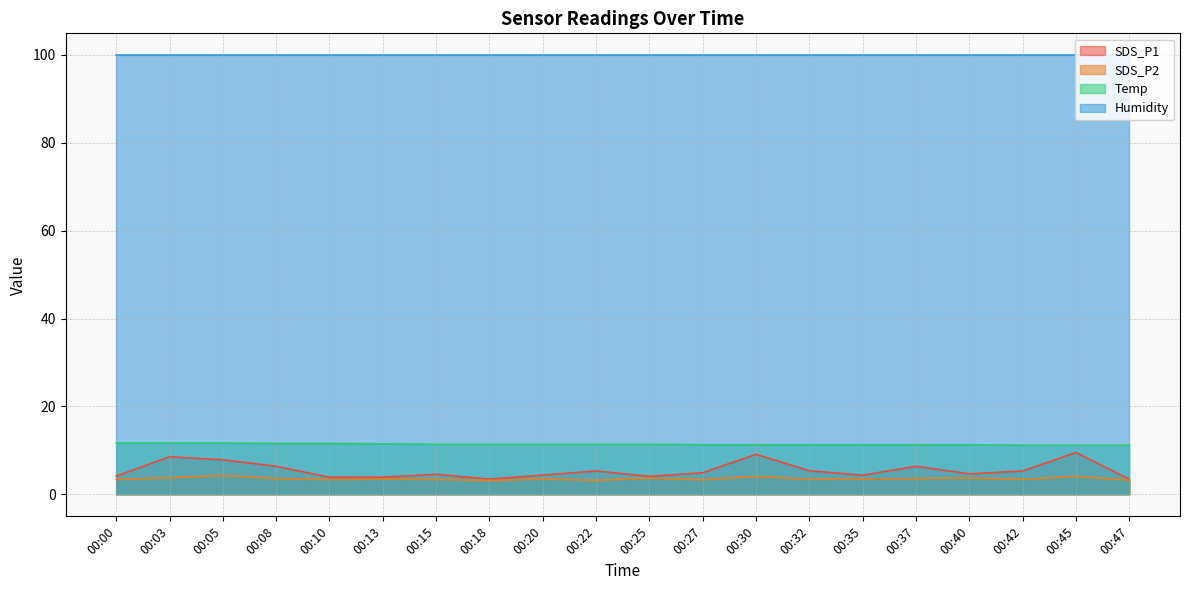

The Humidity series shows 147.0 at 00:30. True or false?

False